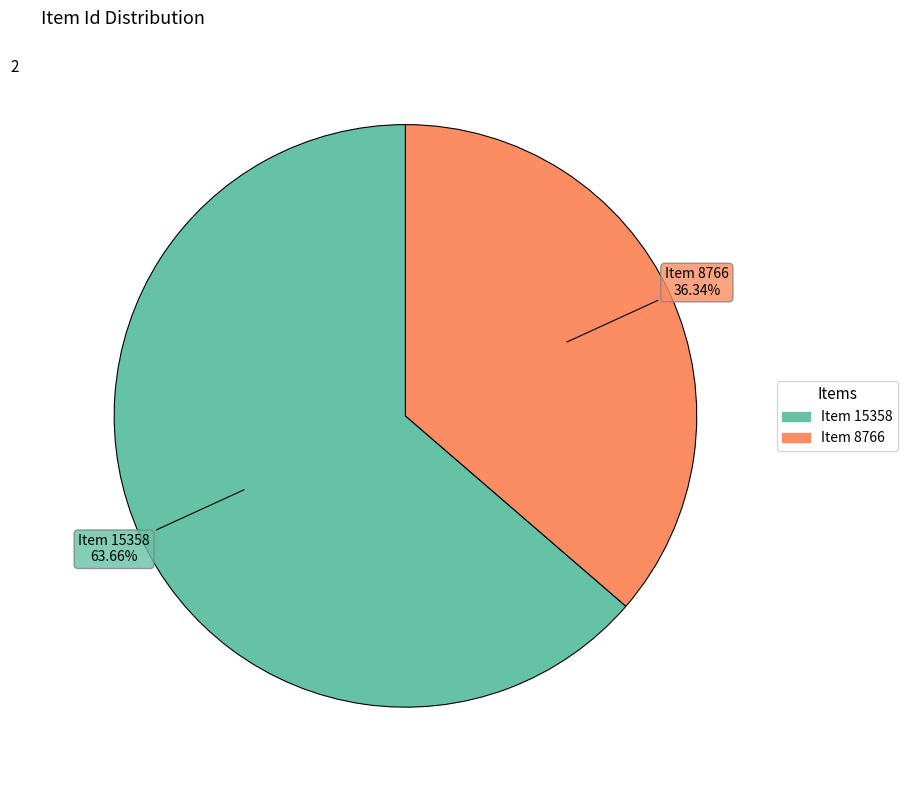

What percentage is the Item 15358 slice, to the nearest percent?

64%